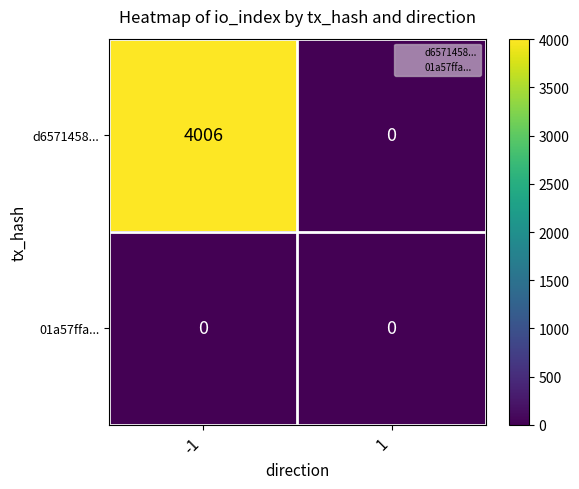

Which series has the widest spread of values?

d6571458...